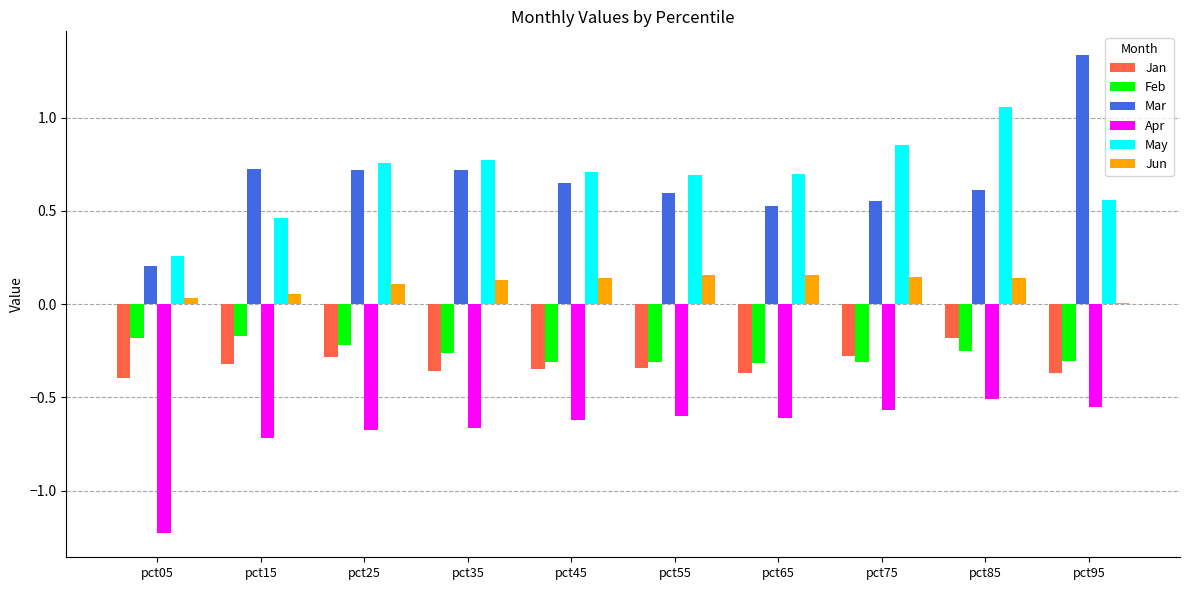

Is it true that Mar equals 0.6 at pct45?

True